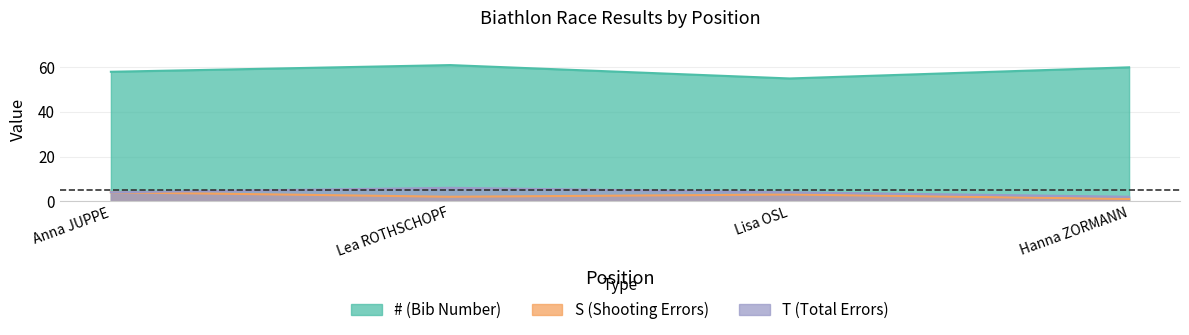

At which category does S reach its first local peak?

Lisa OSL